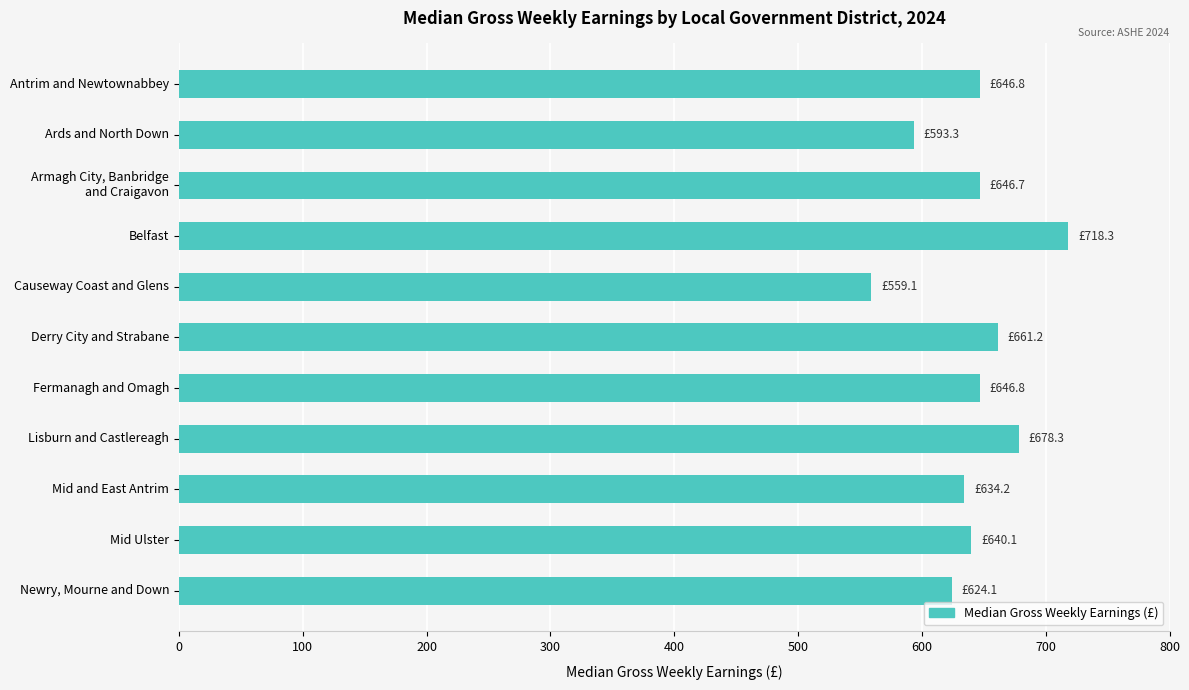

What is the minimum value shown in the chart?

559.1